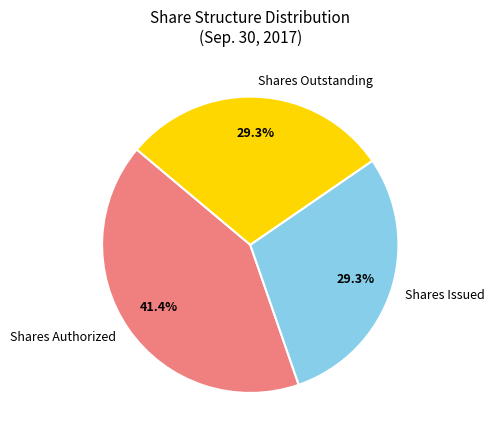

Which slice is the largest?

Shares Authorized